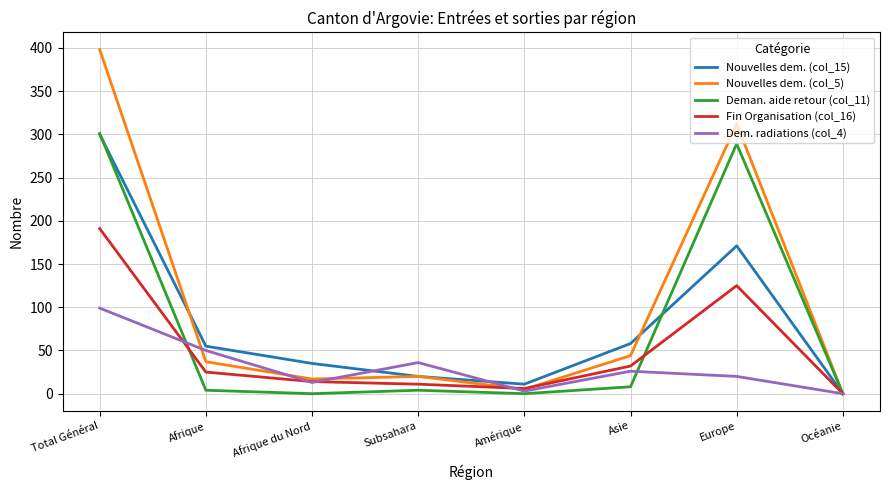

Which category has the highest value across all series?

Total Général